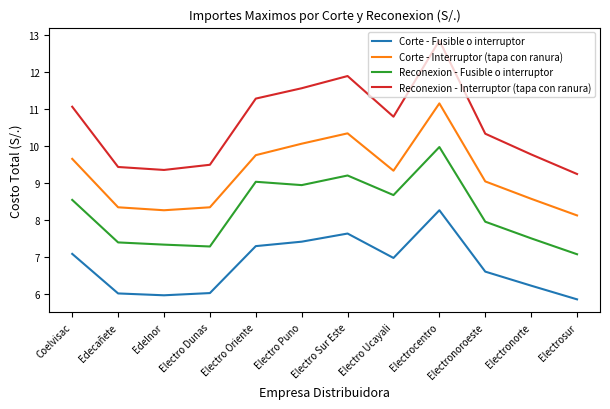

True or false: Corte - Interruptor (tapa con ranura) and Corte - Fusible o interruptor intersect in this chart.

False